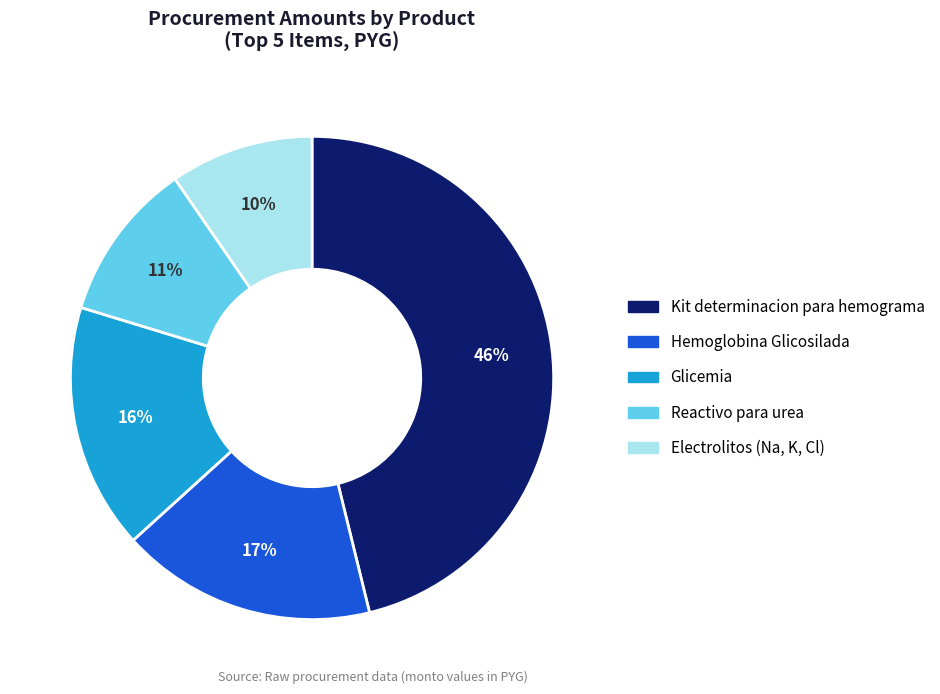

The Kit determinacion para hemograma slice represents 46% of the pie. True or false?

True